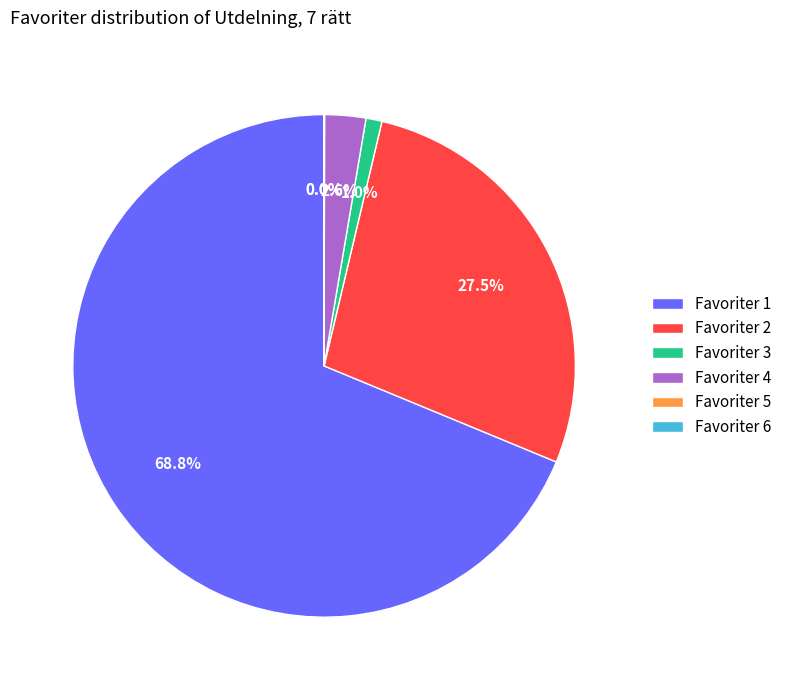

Is Favoriter 1 the majority of the pie?

Yes